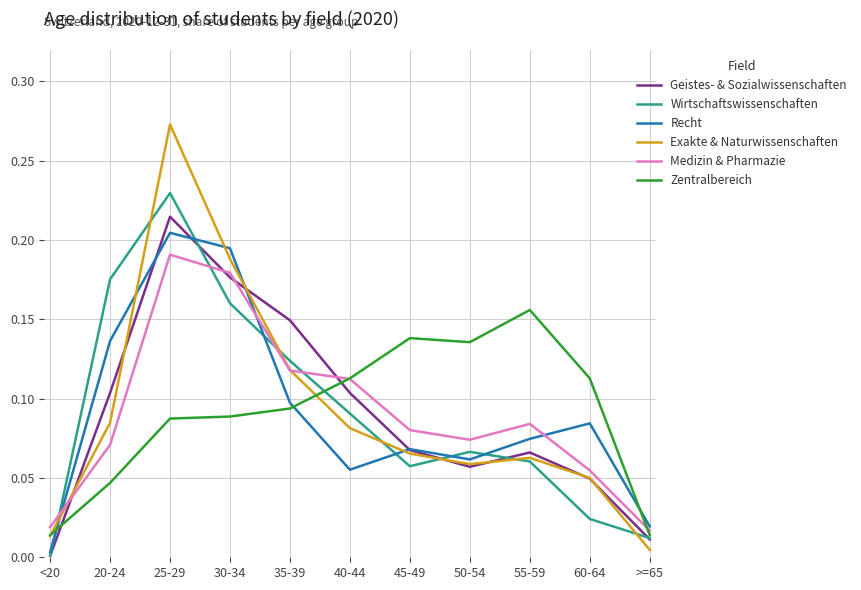

At 30-34, list the series in order from smallest to largest.

Zentralbereich, Wirtschaftswissenschaften, Geistes- & Sozialwissenschaften, Medizin & Pharmazie, Exakte & Naturwissenschaften, Recht